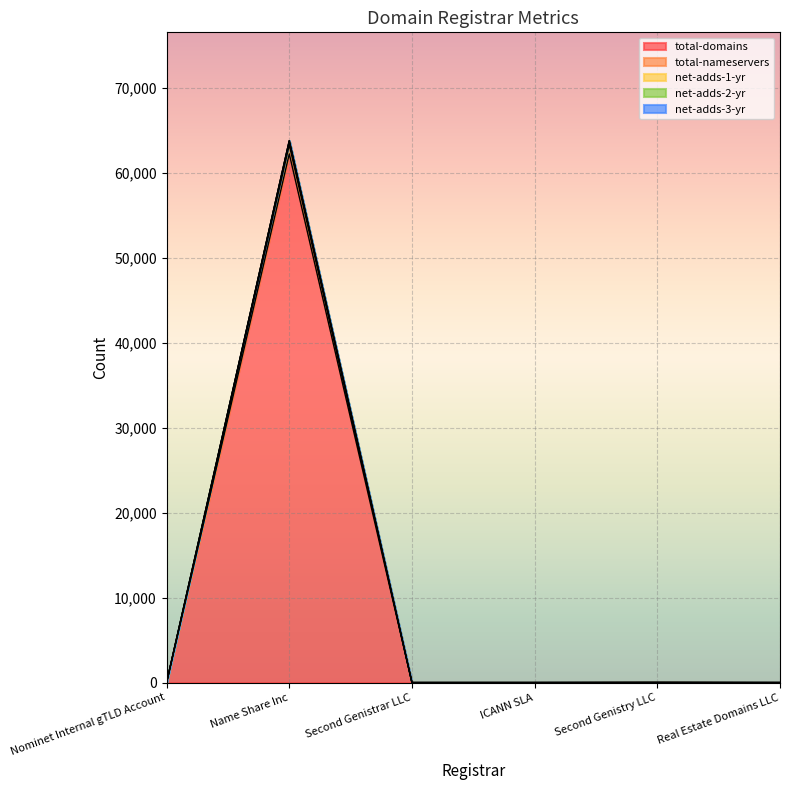

At which category does net-adds-1-yr reach its first local valley?

Second Genistrar LLC